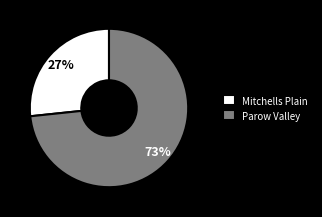

The Mitchells Plain slice represents 27% of the pie. True or false?

True